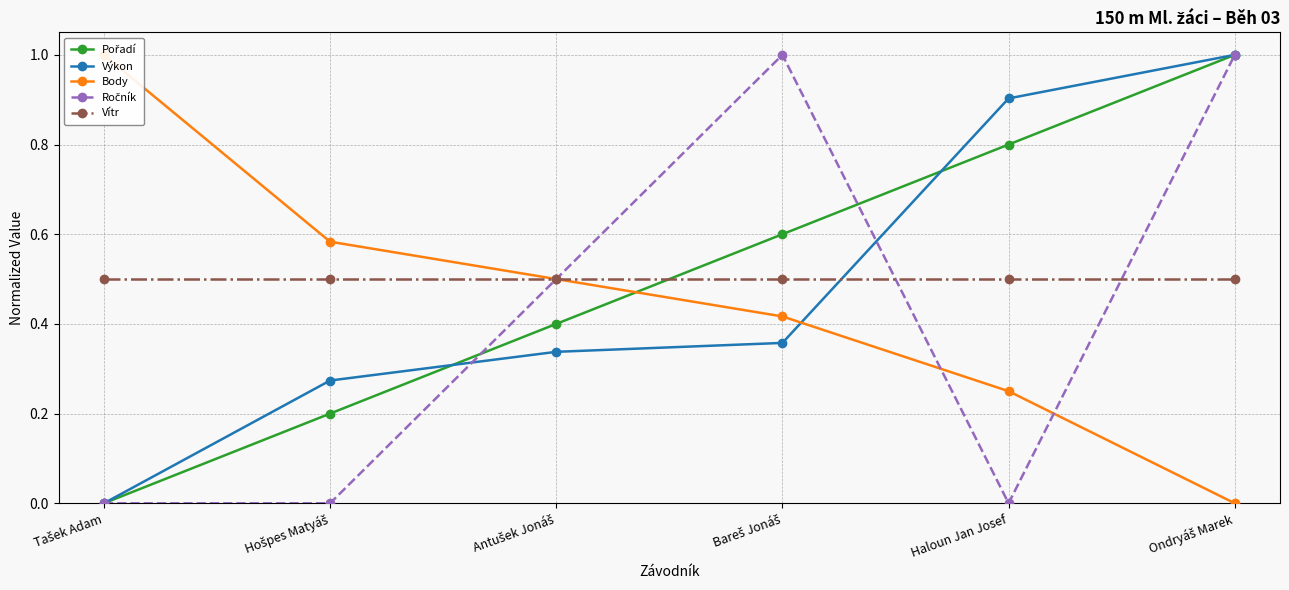

Which category has the lowest value across all series?

Tašek Adam